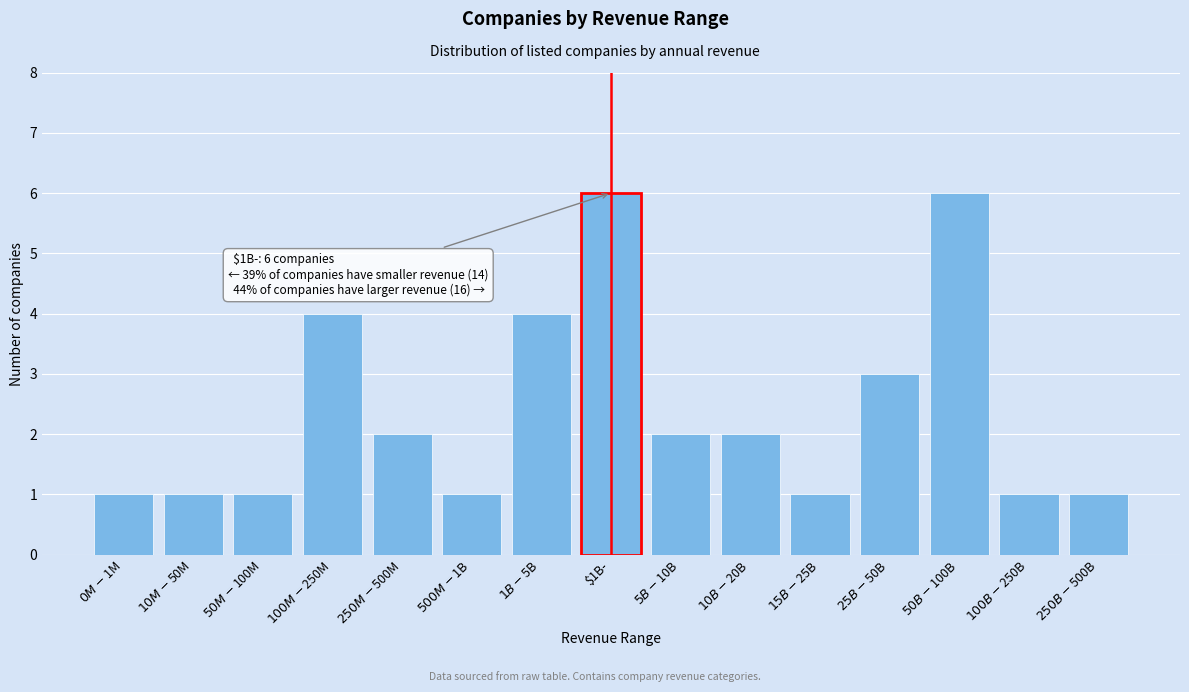

Reading left to right, extract all data points from this chart.

1	1	1	4	2	1	4	6	2	2	1	3	6	1	1